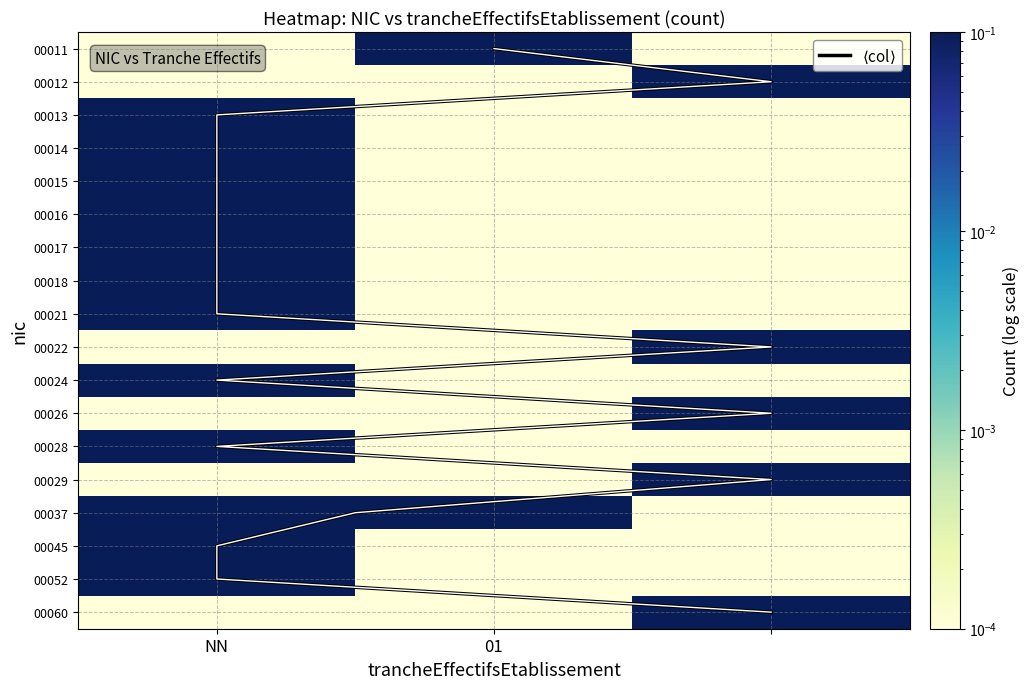

Which has a higher value,  or 01?

01